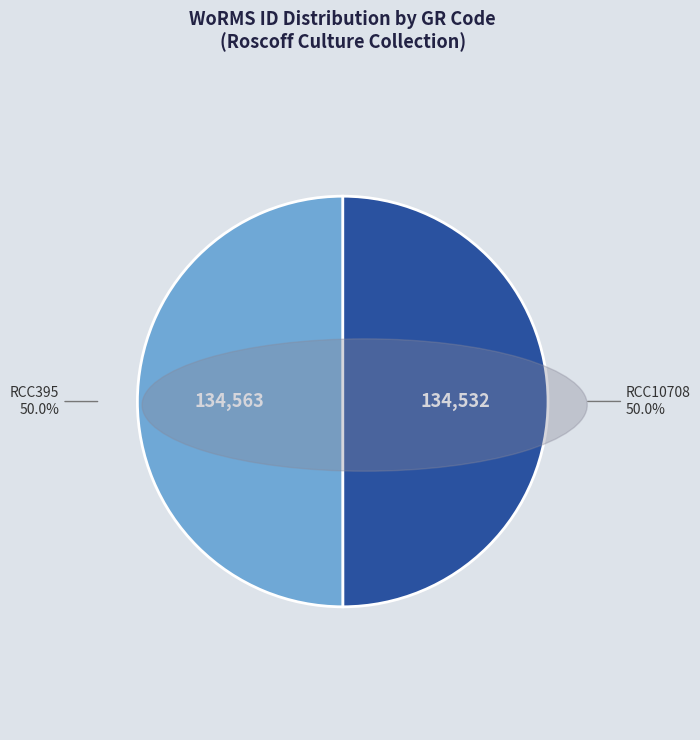

To the nearest percent, what is the combined percentage of RCC395 and RCC10708?

100%